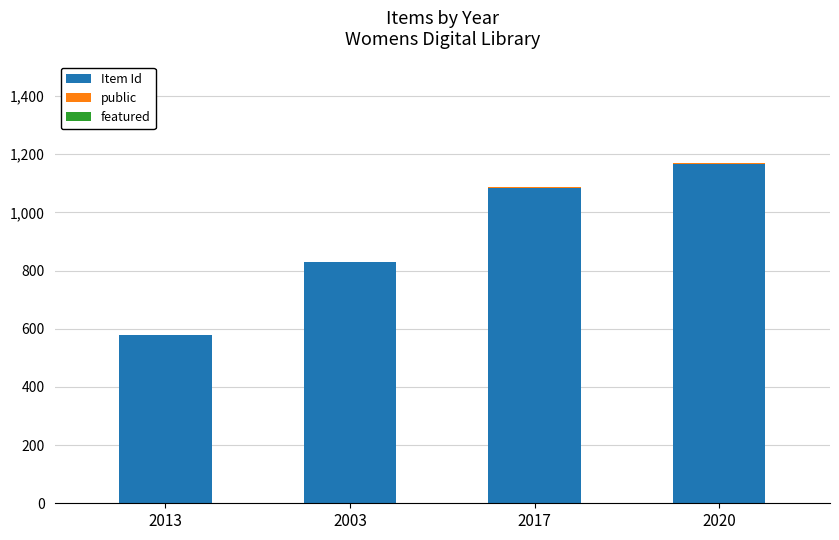

The Item Id series shows 1667 at 2017. True or false?

False